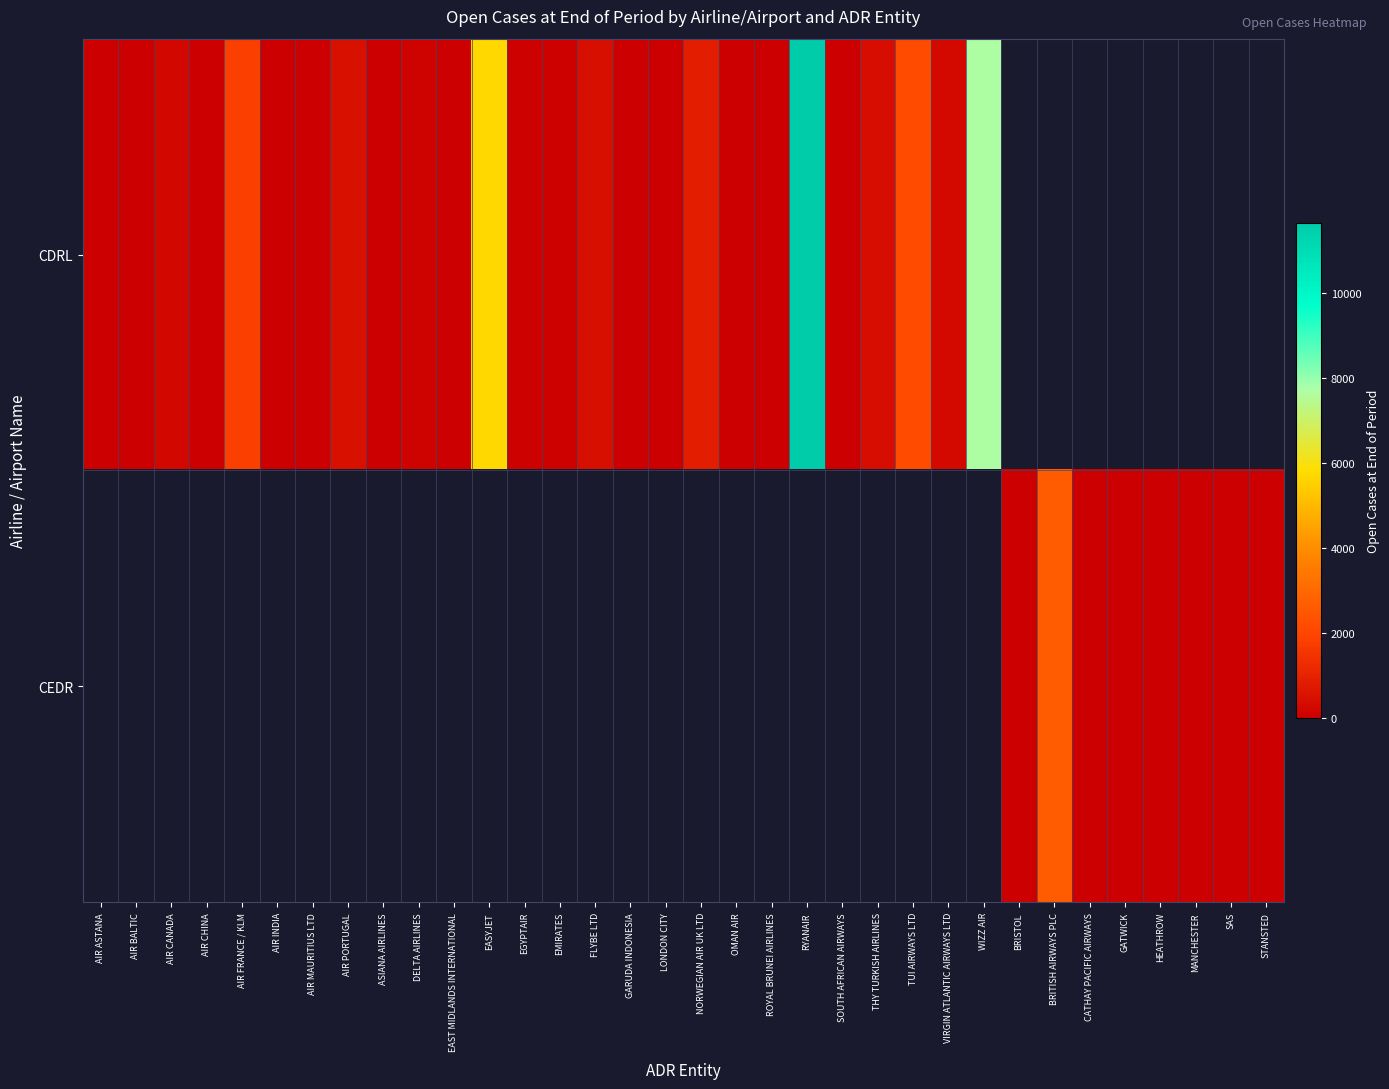

How many values in CDRL are above zero?

26